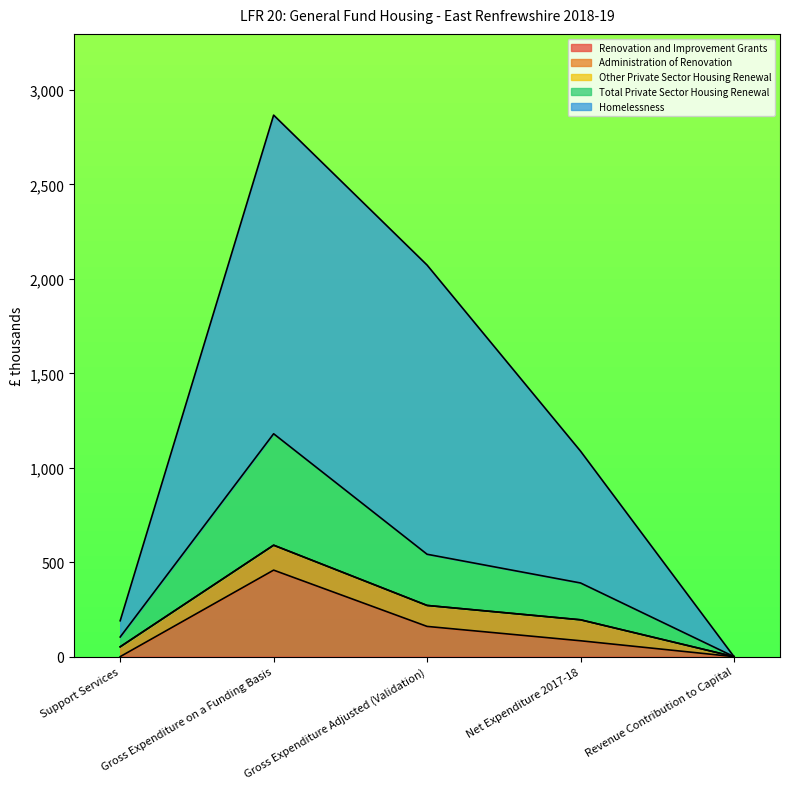

The Total Private Sector Housing Renewal series shows 590 at Gross Expenditure on a Funding Basis. True or false?

True